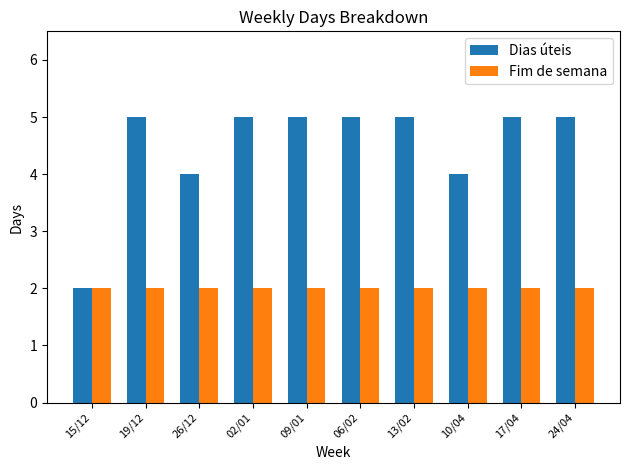

Rank the series at 24/04 from lowest to highest value.

Fim de semana, Dias úteis